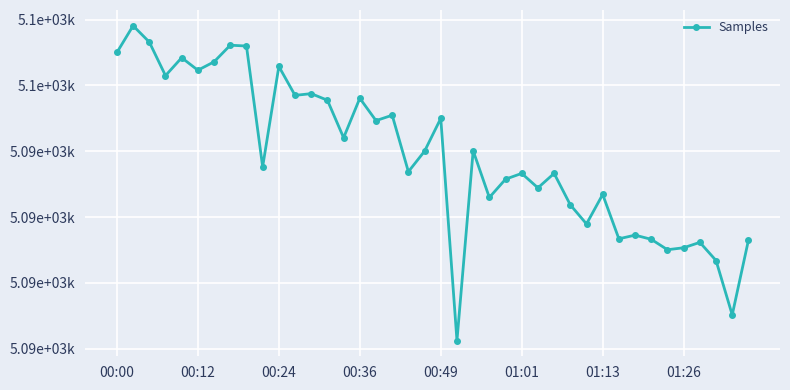

True or false: there are more than 0 points higher than both neighbors.

True